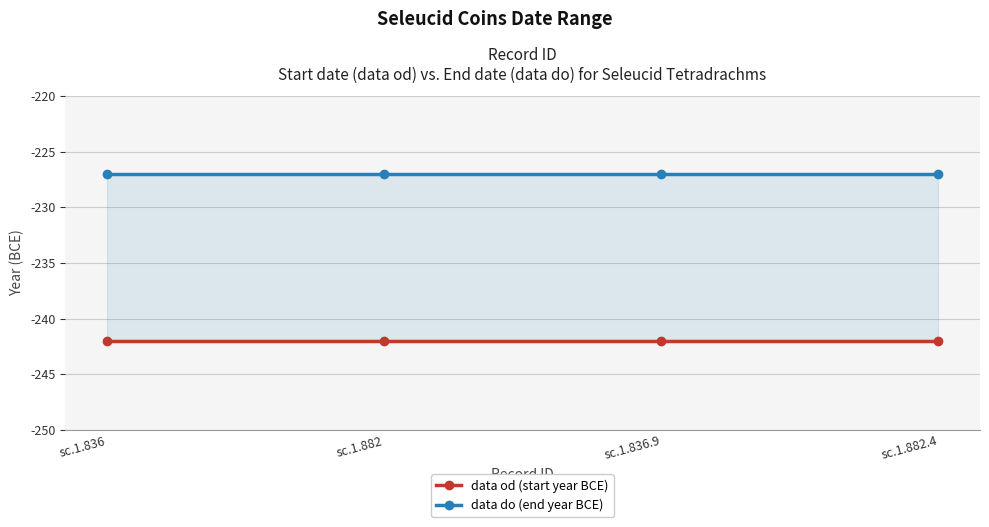

Reading left to right, extract all data points from this chart.

data od (start year BCE): -242	-242	-242	-242
data do (end year BCE): -227	-227	-227	-227